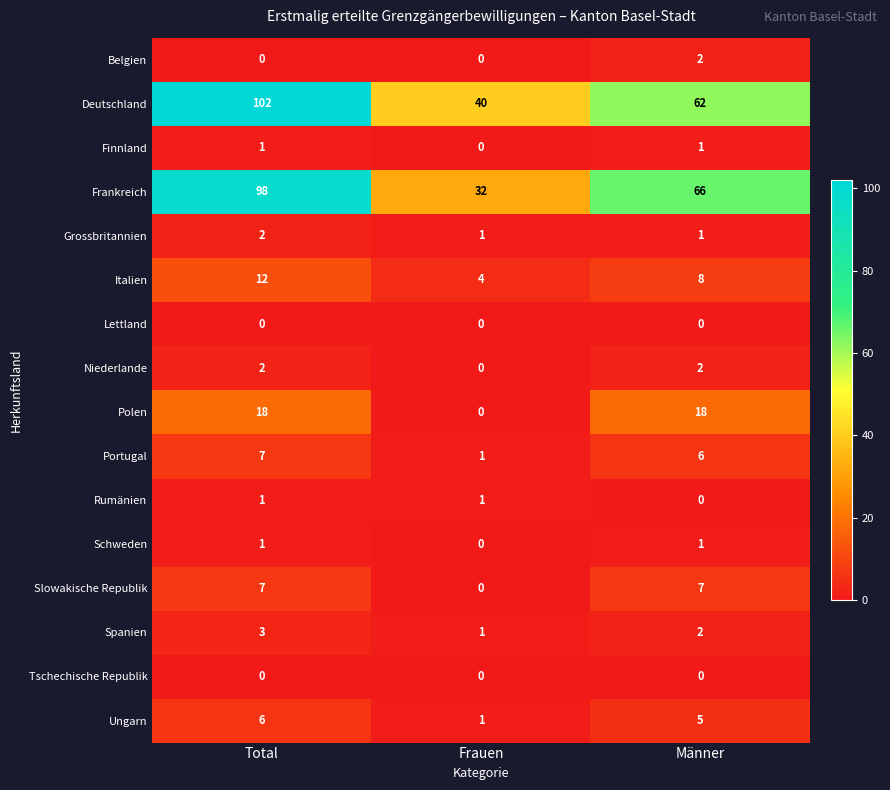

Between Total and Frauen, which series saw the biggest shift?

Frankreich